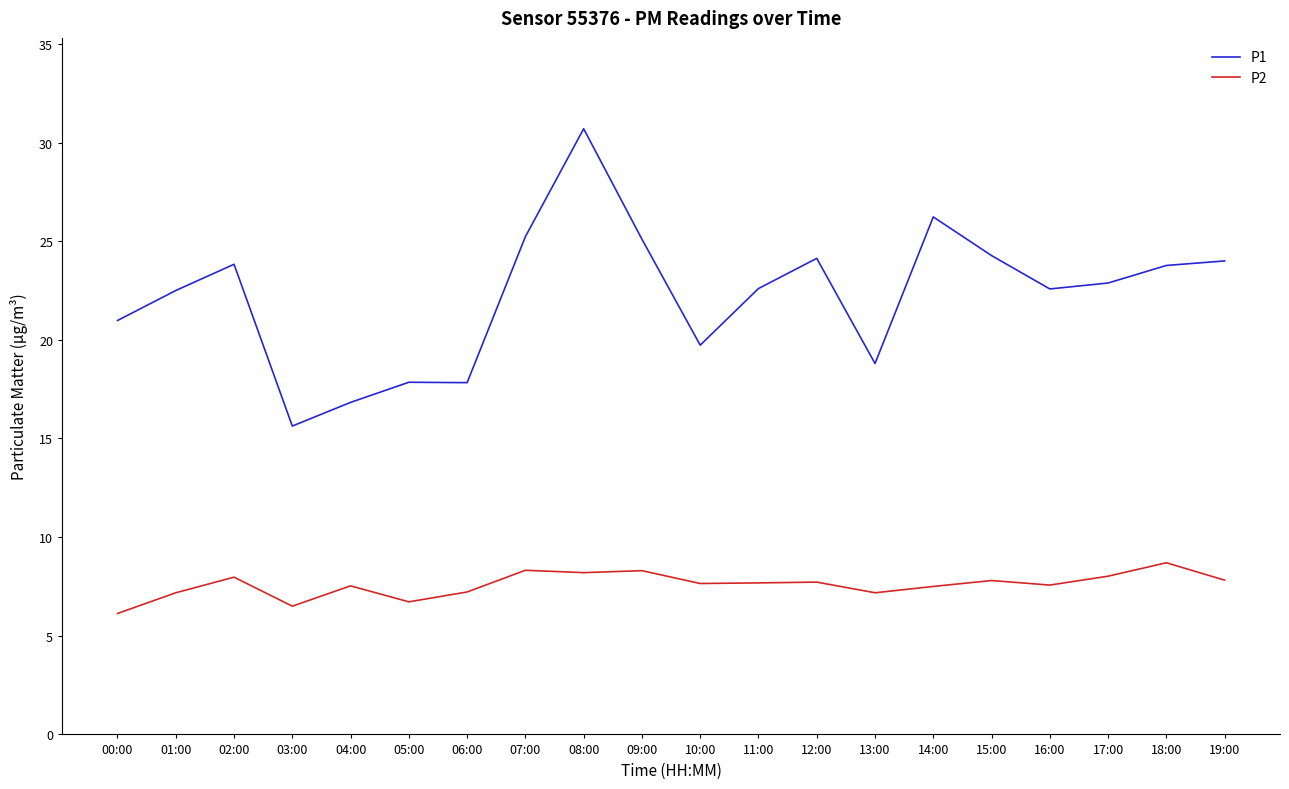

Rank the series at 15:00 from highest to lowest value.

P1, P2